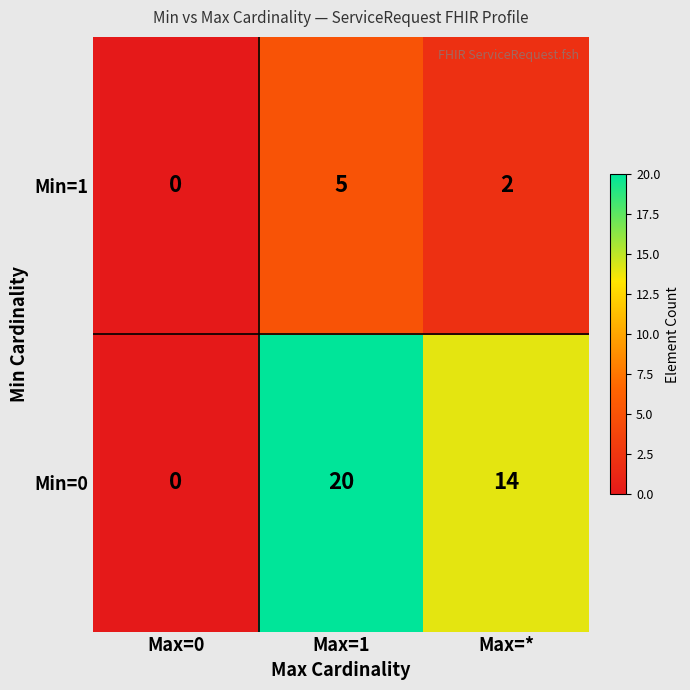

At which label does Min=1 first exceed 2?

Max=1